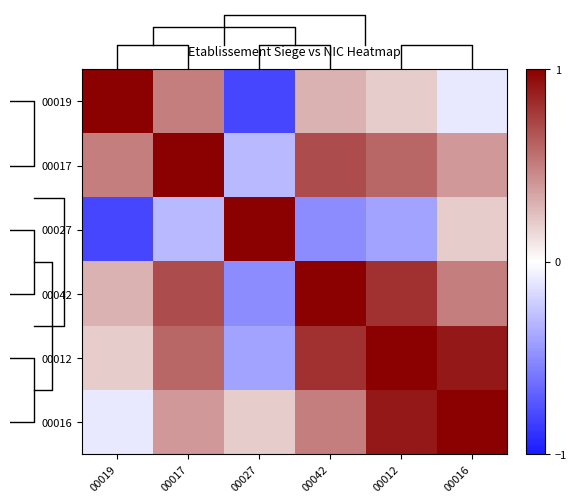

How many values in 00042 are above zero?

5